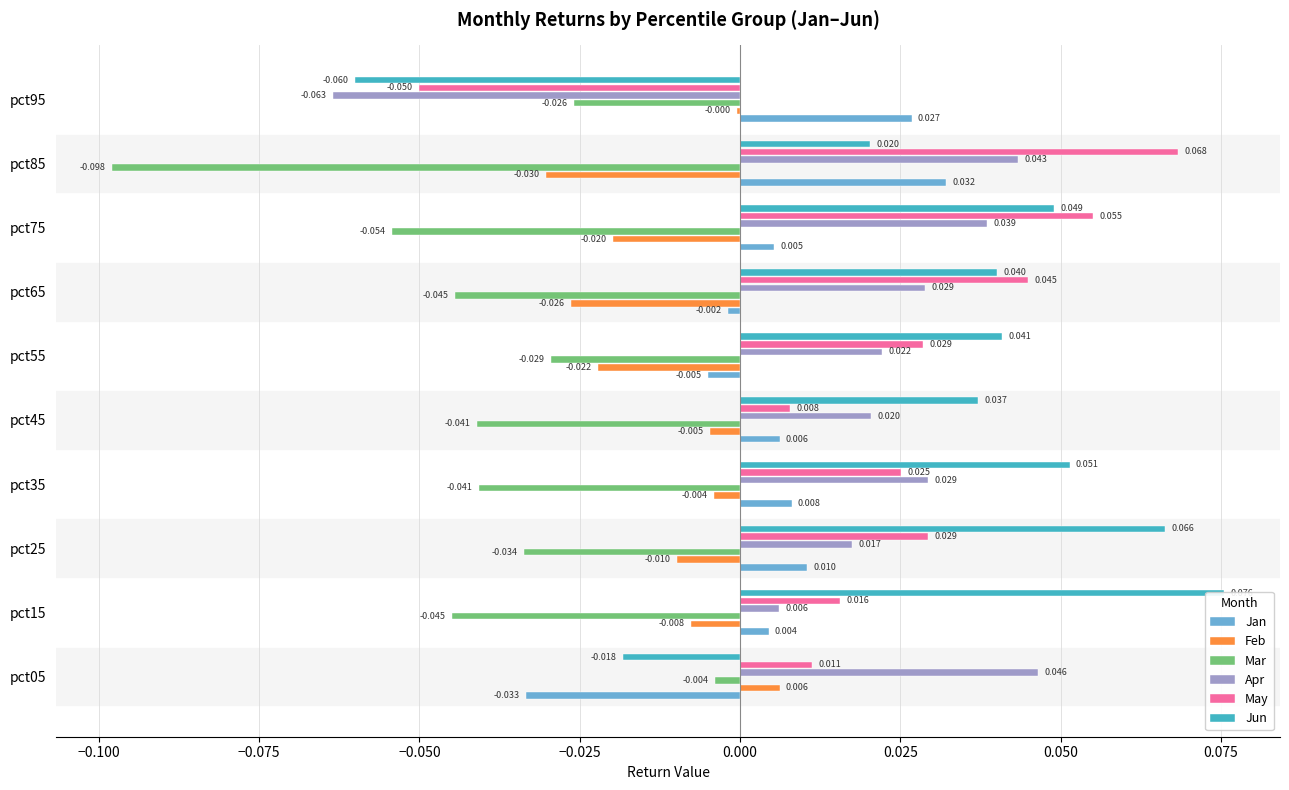

The Jun series shows 0.0 at pct75. True or false?

False